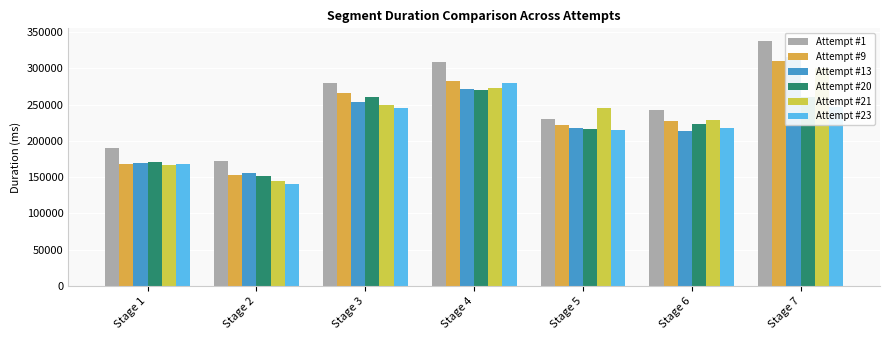

What is the difference between the maximum and minimum values in the Attempt #21 series?

155142